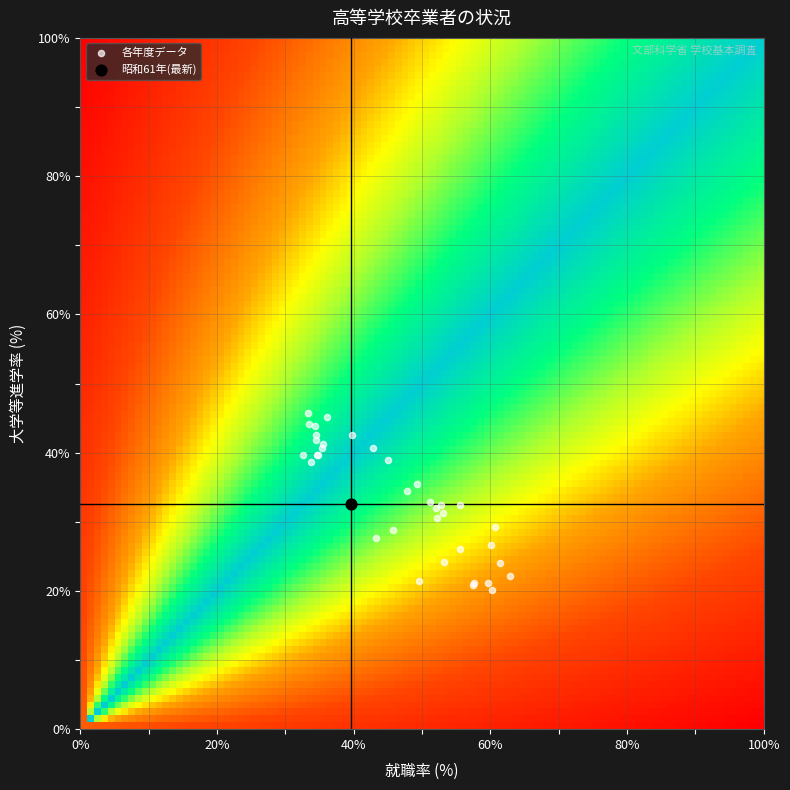

What are all the series names shown in the legend?

各年度データ, 昭和61年(最新)